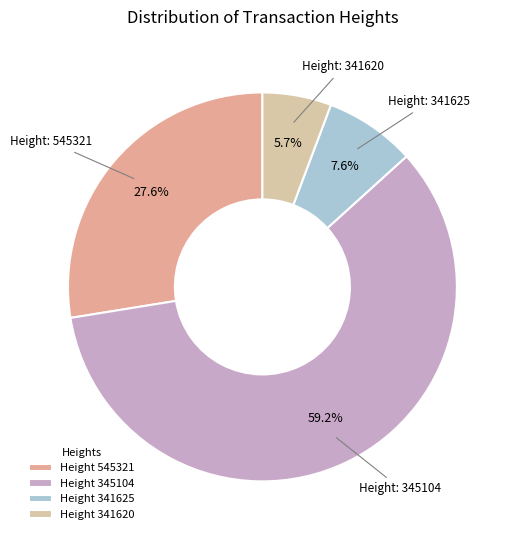

How many slices are in this pie chart?

4